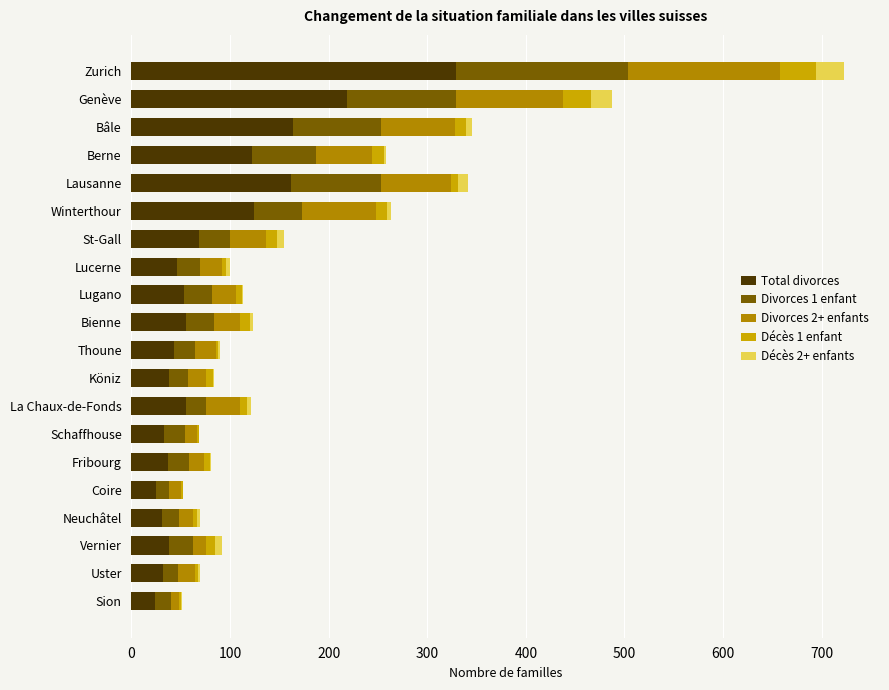

Count the number of data series in this chart.

5